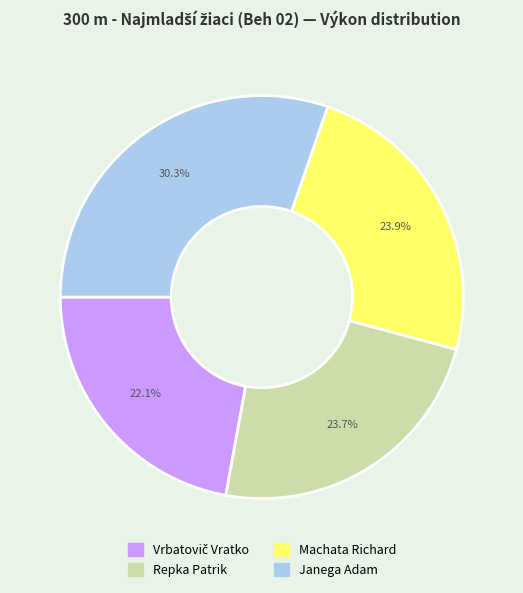

Is the sum of Machata Richard and Janega Adam greater than half?

Yes